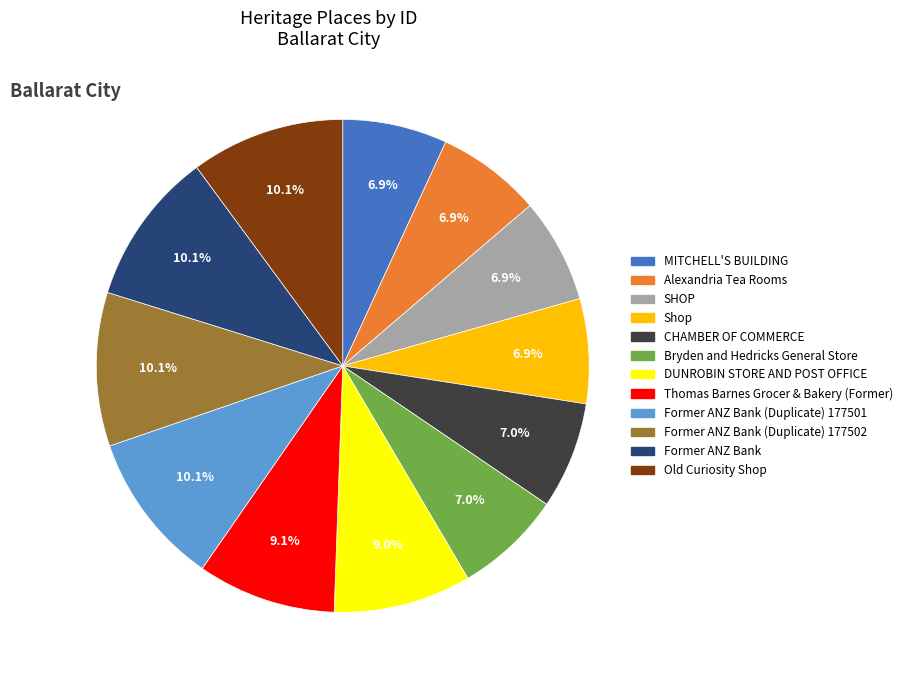

To the nearest percent, what is the average slice percentage?

8%